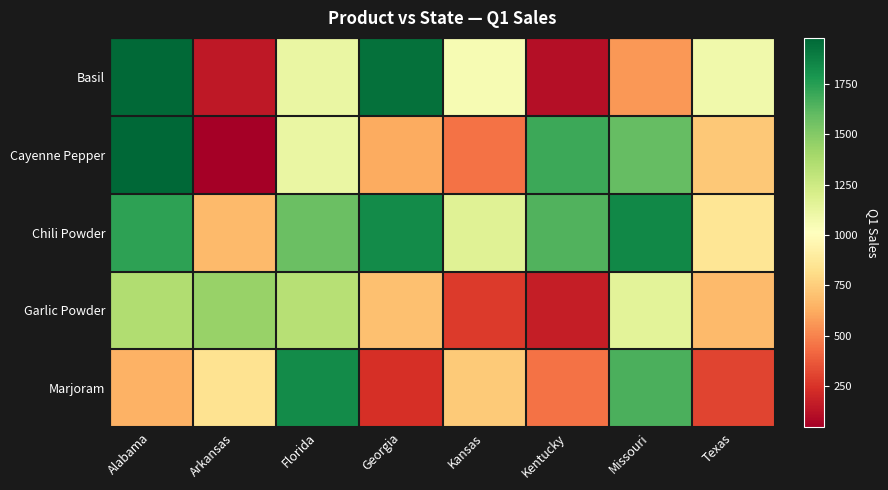

Count the number of categories in the chart.

8